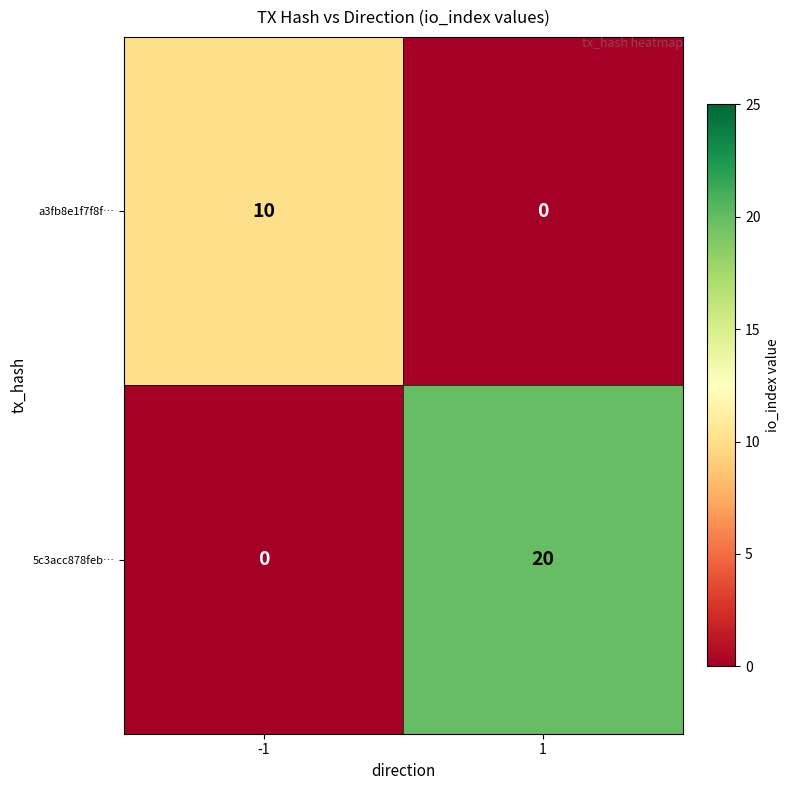

What is the difference between the highest and lowest values at -1?

10